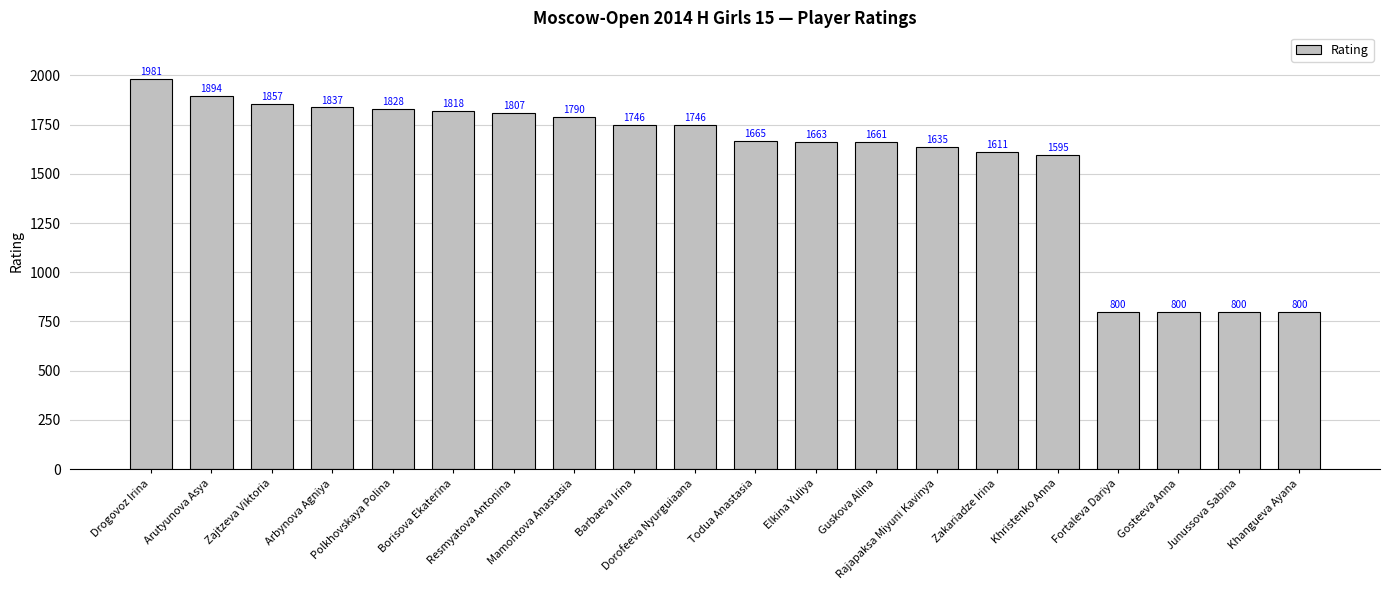

Count the number of categories in the chart.

20